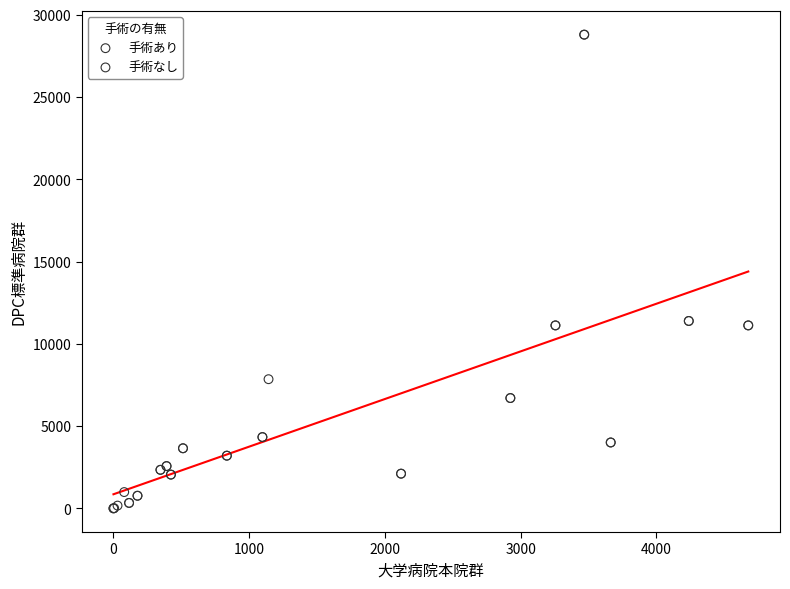

Which series reaches the maximum Y coordinate?

手術なし